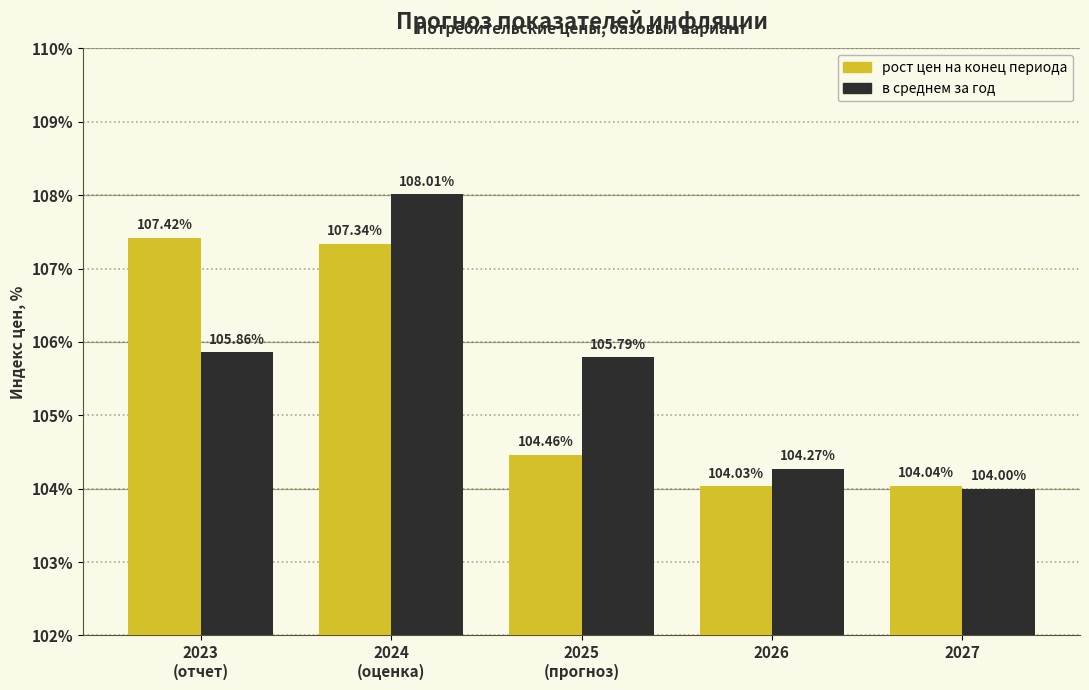

What is the greatest value displayed?

108.0